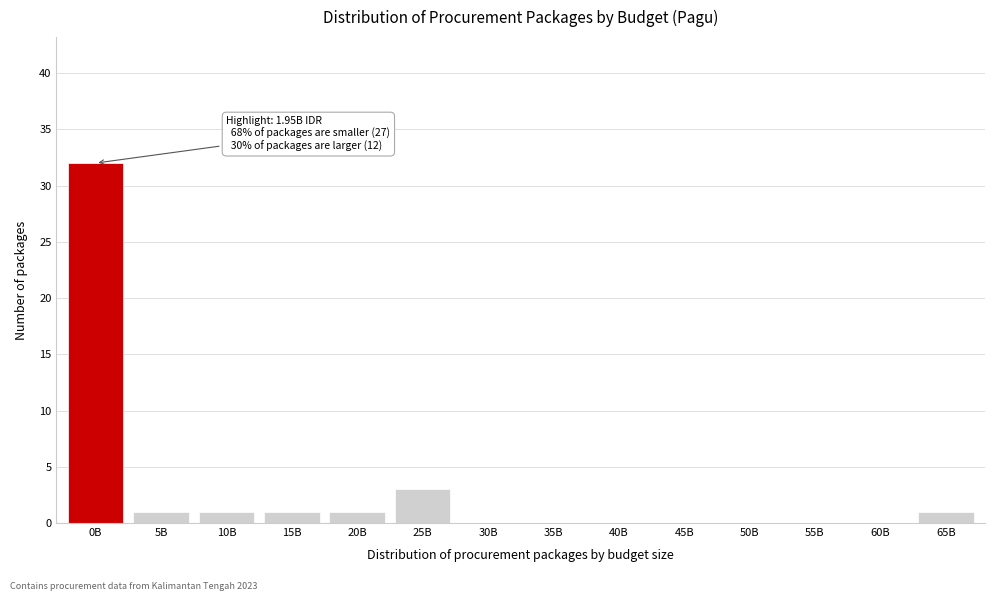

Reading left to right, what are all the values shown in this chart?

0B=32	5B=1	10B=1	15B=1	20B=1	25B=3	30B=0	35B=0	40B=0	45B=0	50B=0	55B=0	60B=0	65B=1